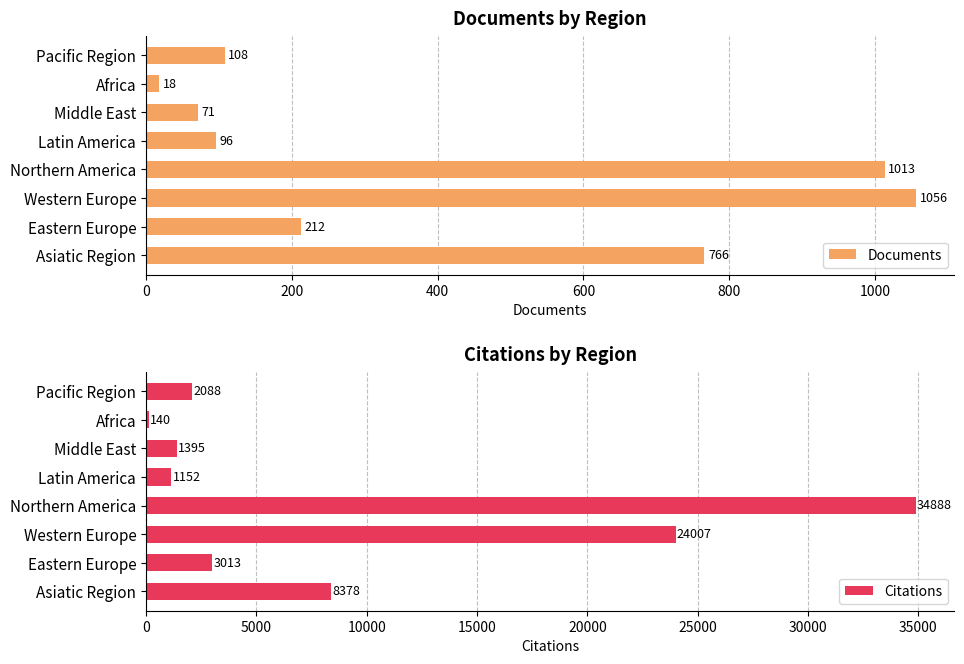

True or false: Documents has a value of 212 at Eastern Europe.

True